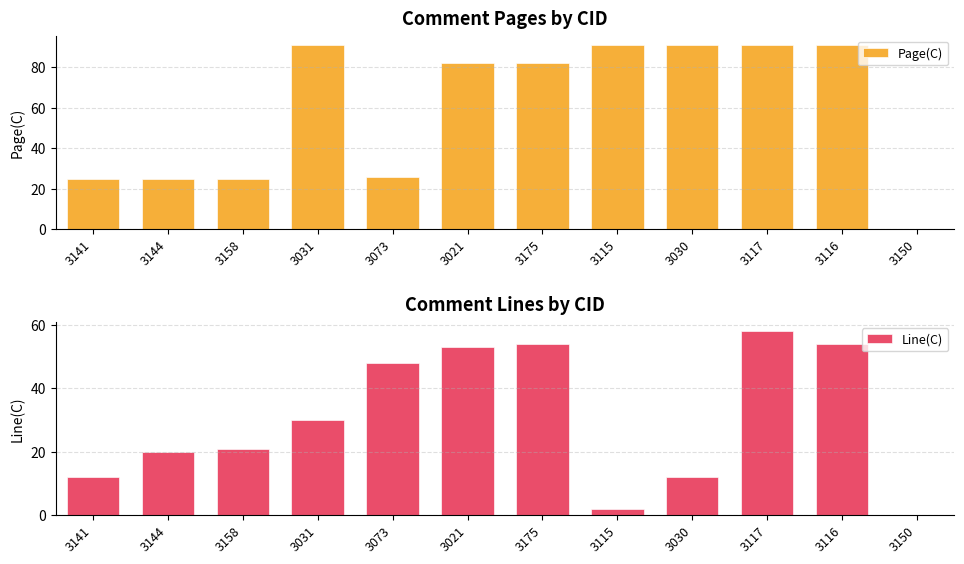

The Page(C) series shows 43 at 3073. True or false?

False